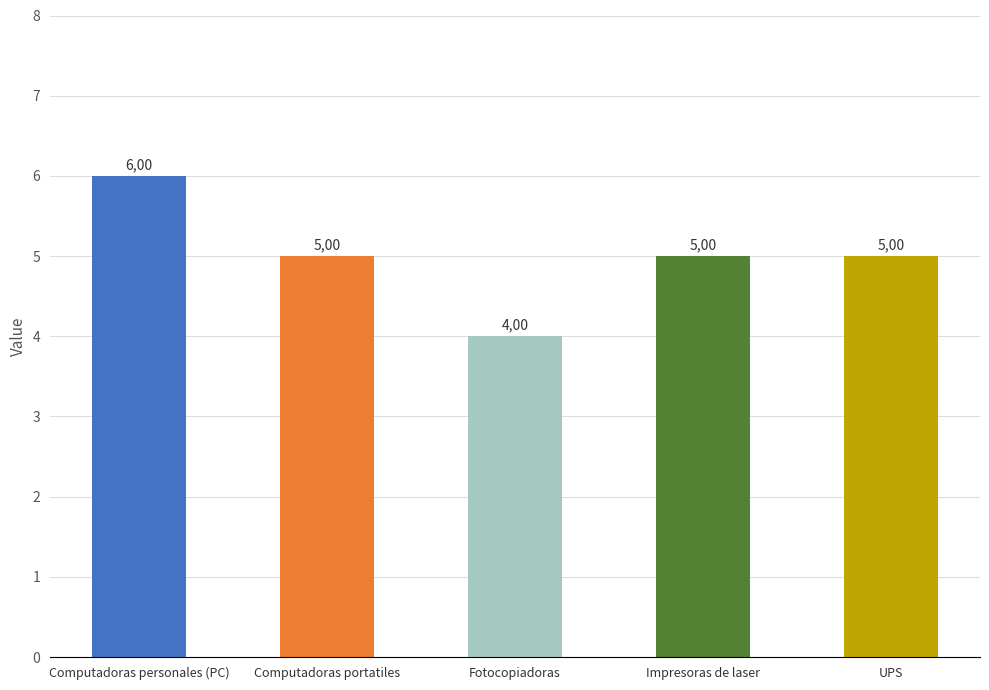

Where does the data first go above 5?

Computadoras personales (PC)